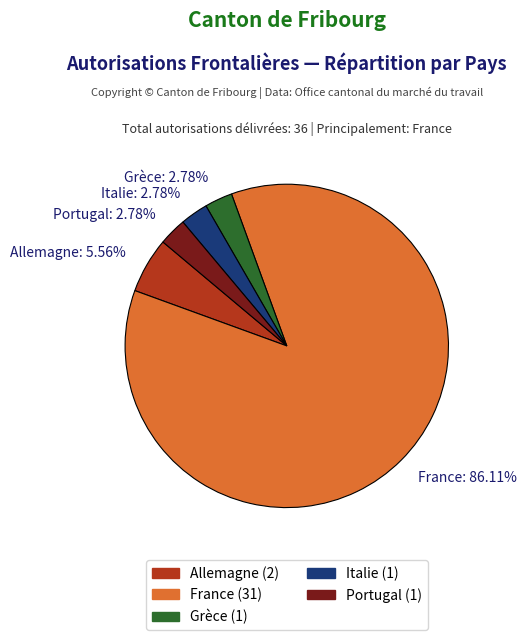

Which category has the biggest portion of the pie?

France